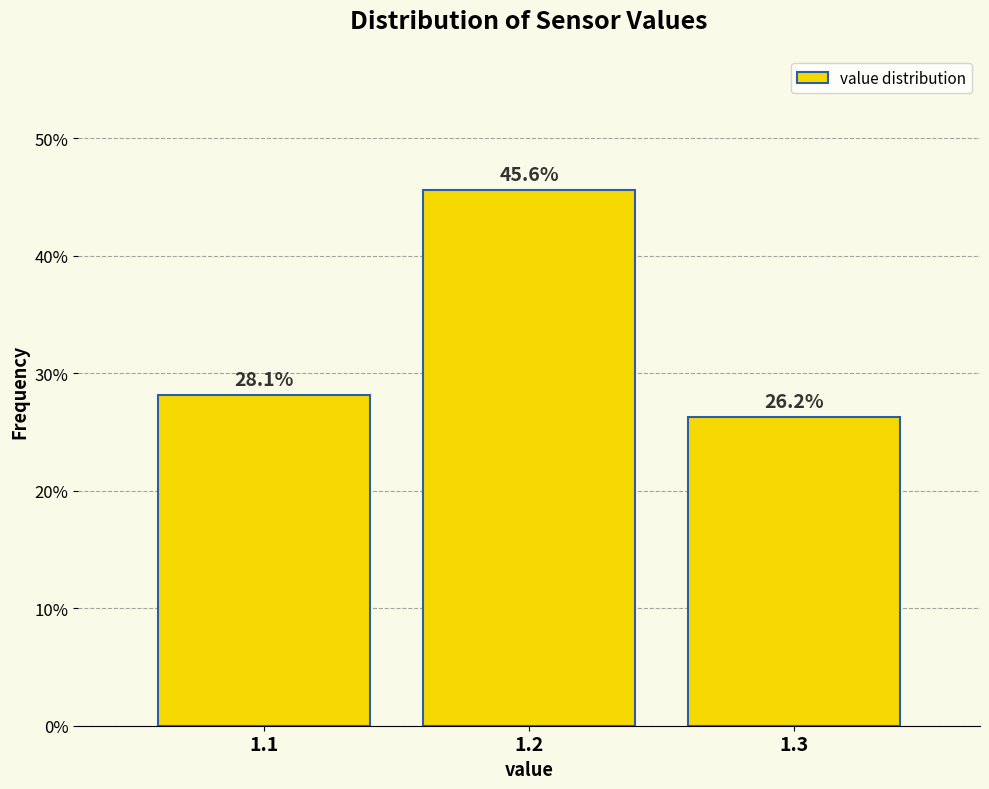

What is the change in value from 1.1 to 1.2?

+17.5